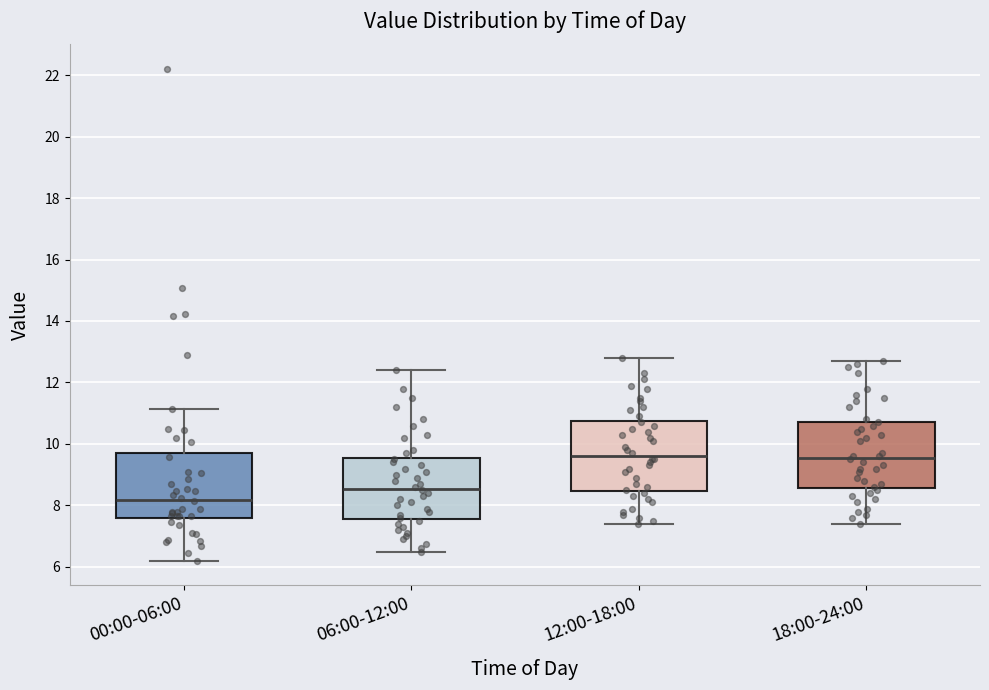

Reading left to right, read every box against the y-axis: the position of its median line, the range the box covers, and the ends of its whiskers. The values are not printed on the chart, so give them approximately, as read against the axis.

00:00-06:00: median 8.2, box 7.6 to 9.6, whiskers 6.2 to 11.2
06:00-12:00: median 8.6, box 7.6 to 9.6, whiskers 6.6 to 12.4
12:00-18:00: median 9.6, box 8.4 to 10.8, whiskers 7.4 to 12.8
18:00-24:00: median 9.6, box 8.6 to 10.8, whiskers 7.4 to 12.8